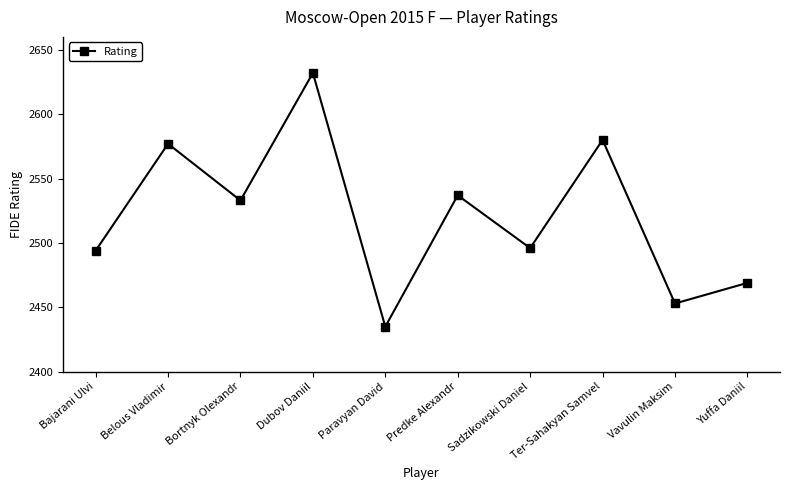

Read the value at Dubov Daniil.

2632